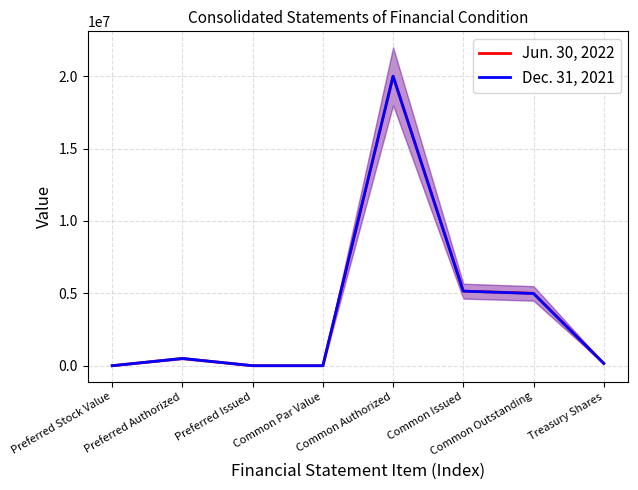

At which category is the sum across all series the highest?

Common Authorized